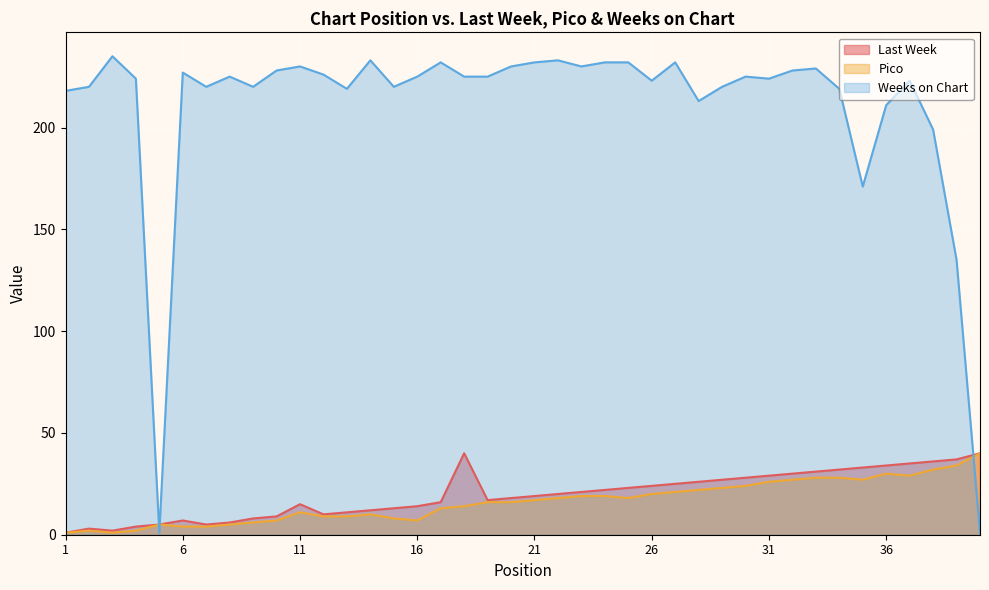

Which series changed the most between 34 and 36?

Weeks on Chart